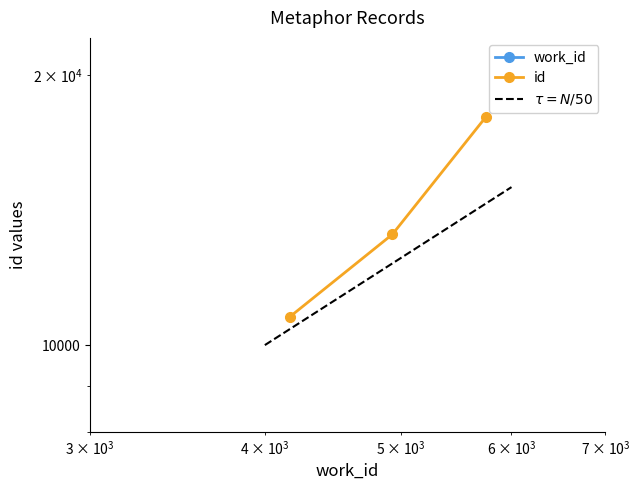

What is the spread (max minus min) of values at 4933?

8354